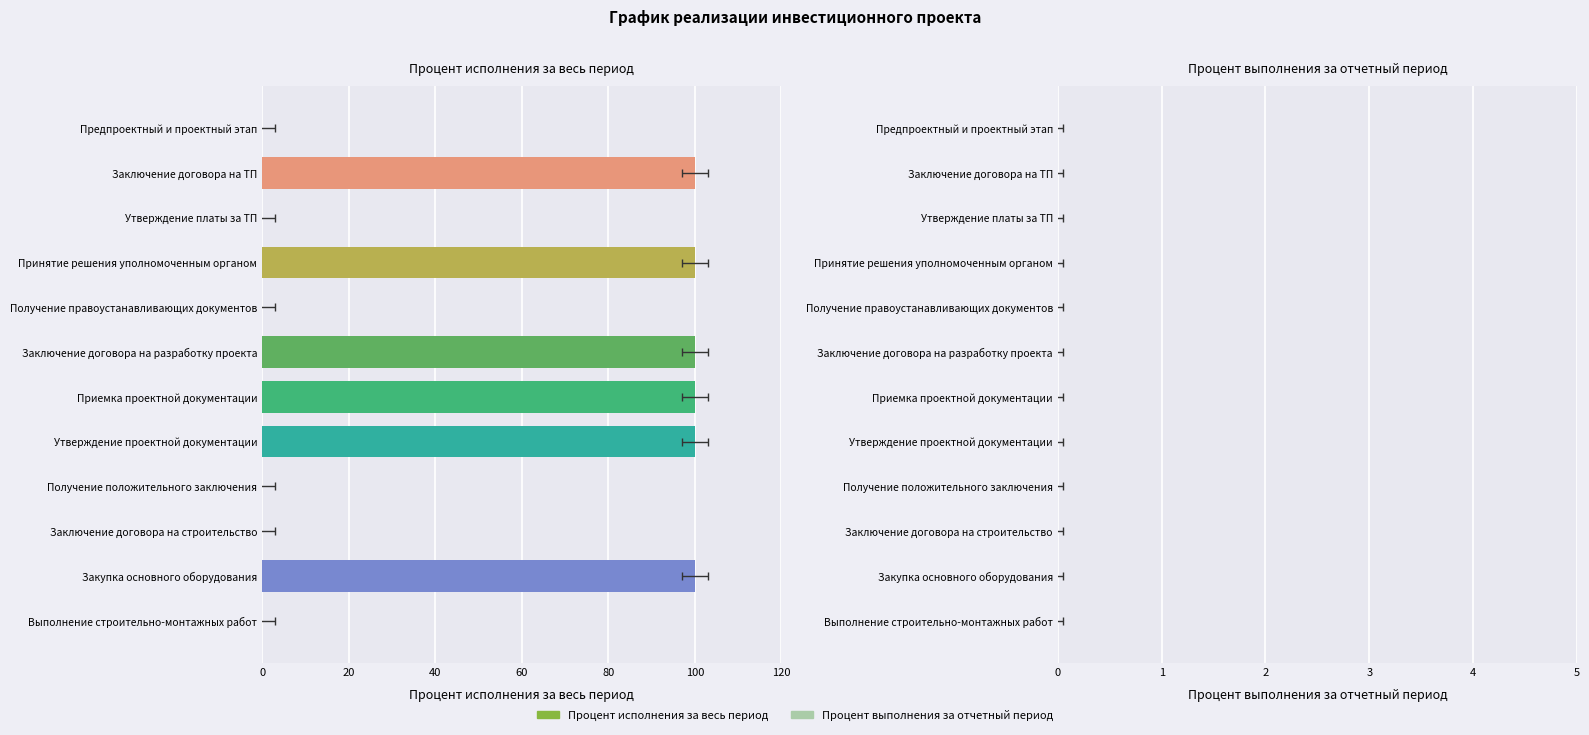

What are all the series names shown in the legend?

Процент исполнения за весь период, Процент выполнения за отчетный период